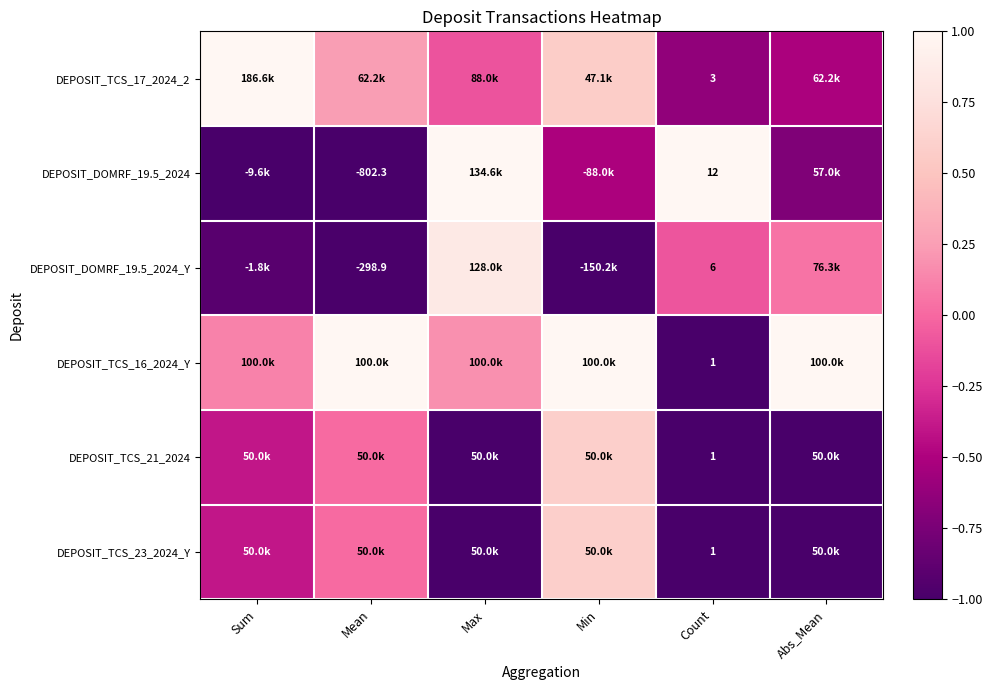

Is the value of DEPOSIT_DOMRF_19.5_2024 at Count greater than the value of DEPOSIT_TCS_17_2024_2 at Count?

Yes